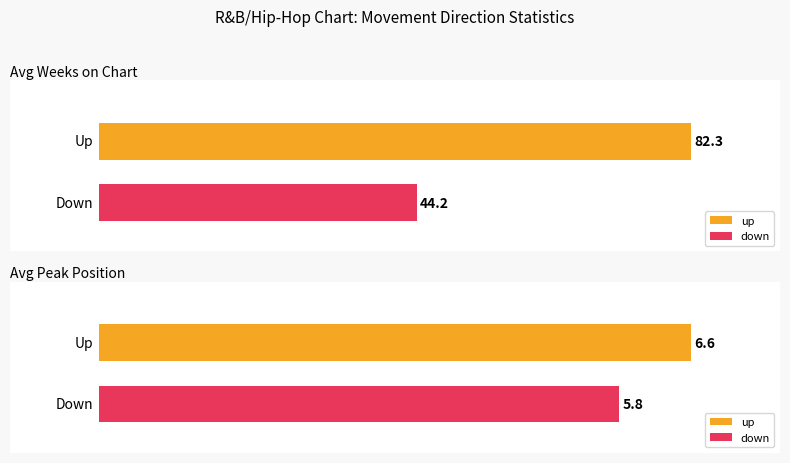

Between down and up, which is larger?

up